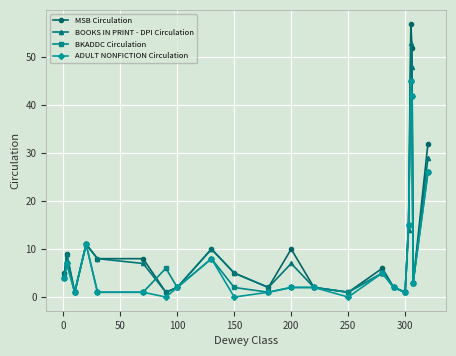

True or false: BOOKS IN PRINT - DPI Circulation has more than 0 points higher than both neighbors.

True